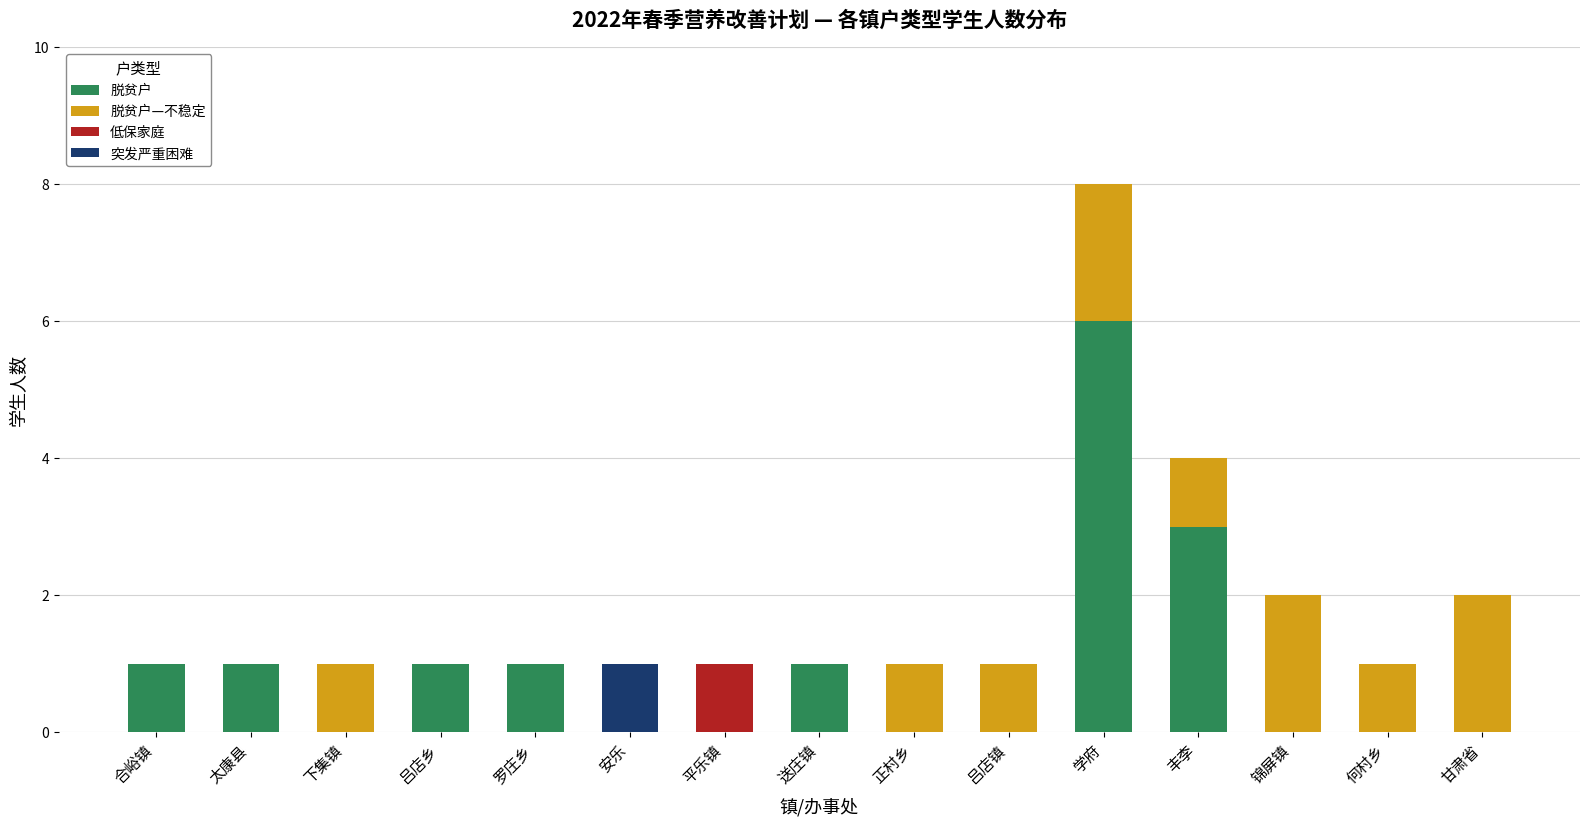

At which category is the sum across all series the highest?

学府